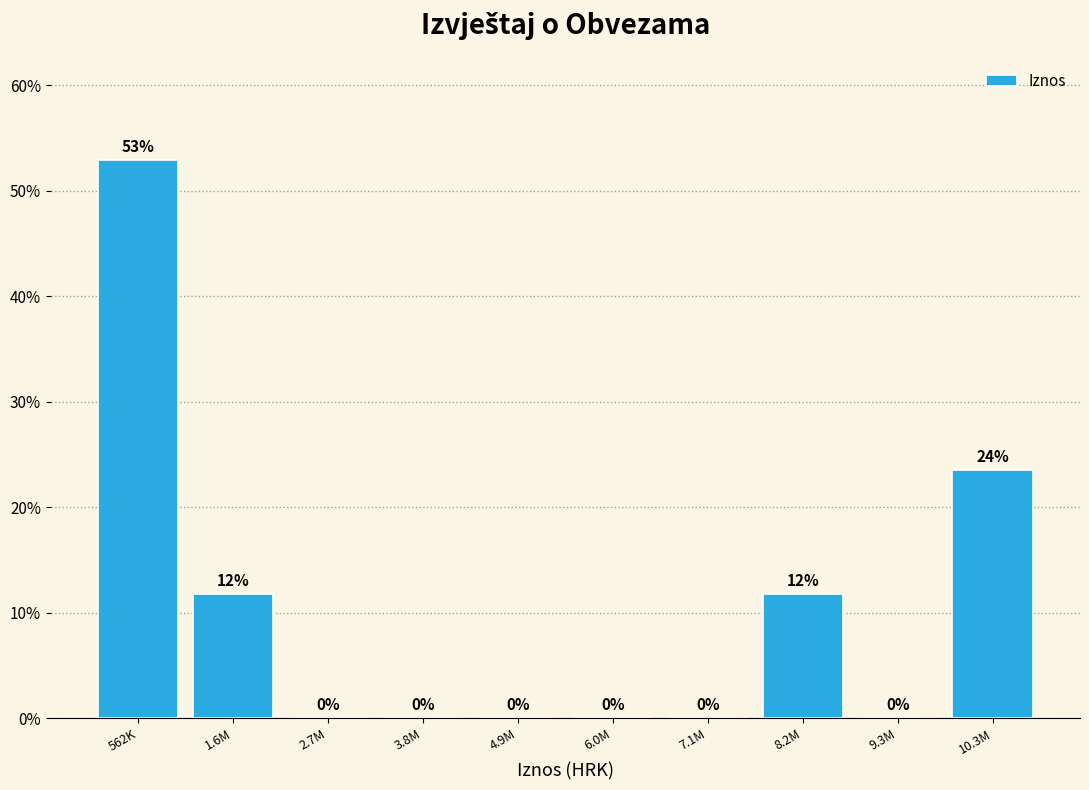

Where is the data nearest to the value 26?

10.3M